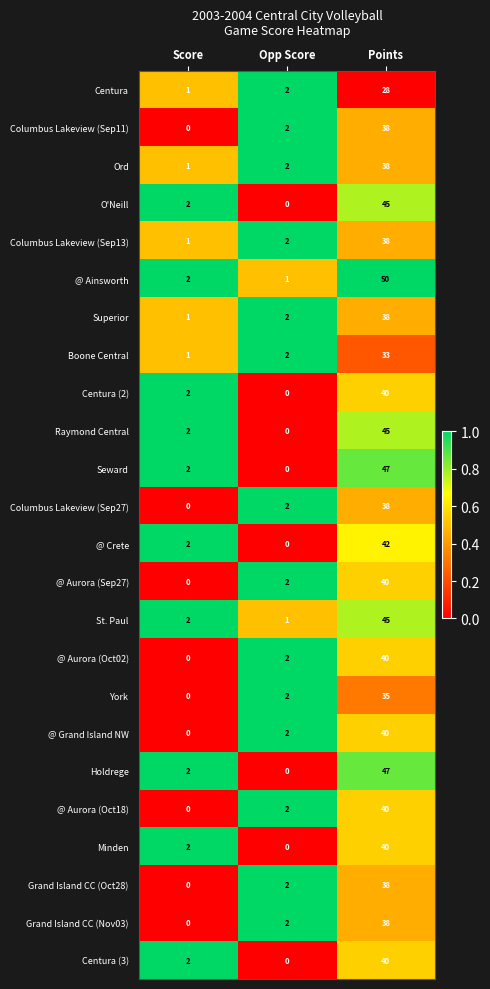

Which series has the largest total across all categories?

@ Ainsworth